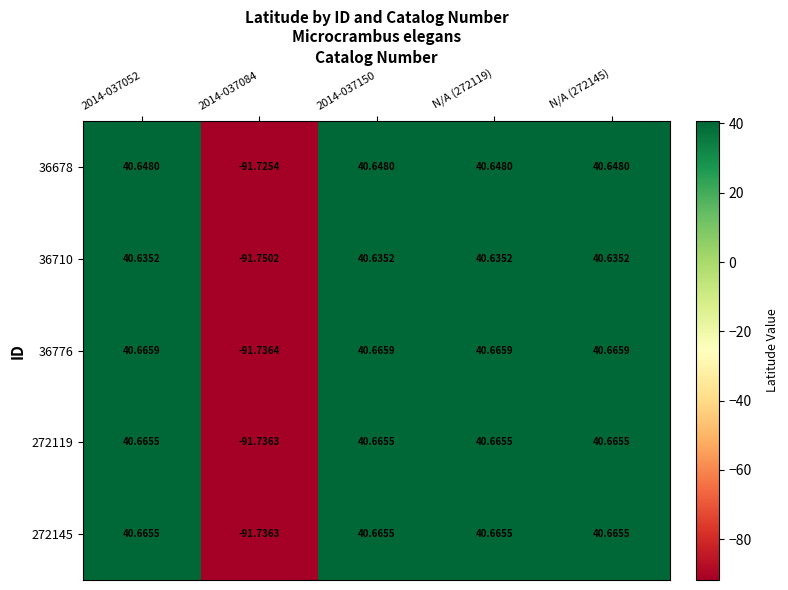

At which category is the sum across all series the highest?

2014-037052